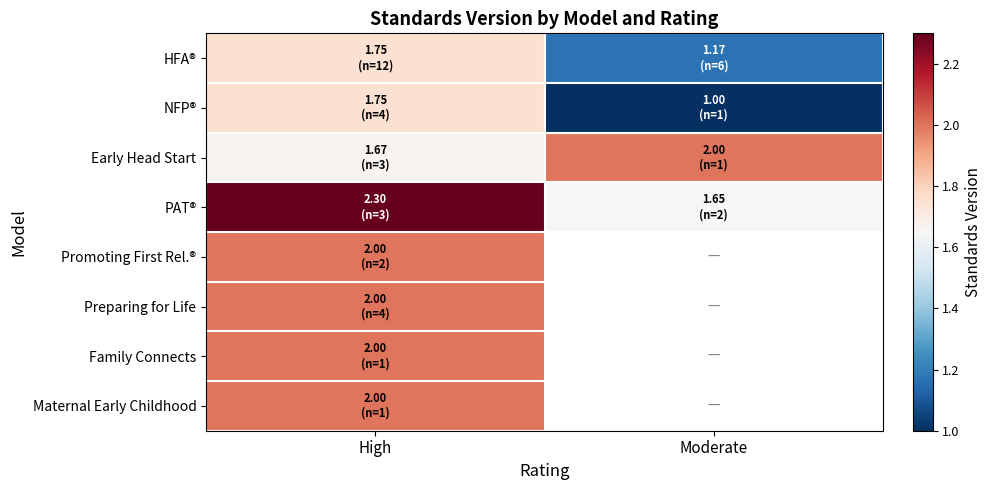

At High, list the series in order from largest to smallest.

PAT®, Promoting First Rel.®, Preparing for Life, Family Connects, Maternal Early Childhood, HFA®, NFP®, Early Head Start